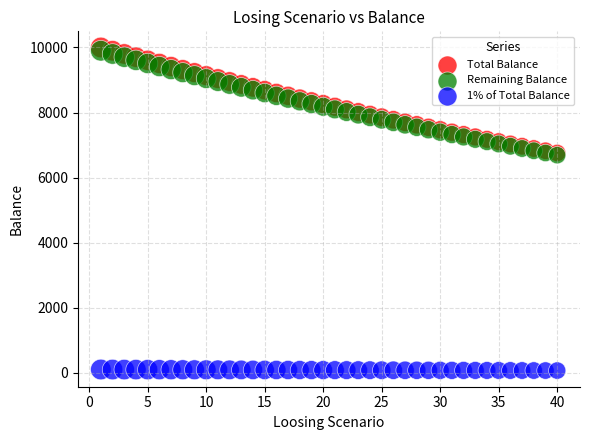

What are all the series names shown in the legend?

Total Balance, Remaining Balance, 1% of Total Balance